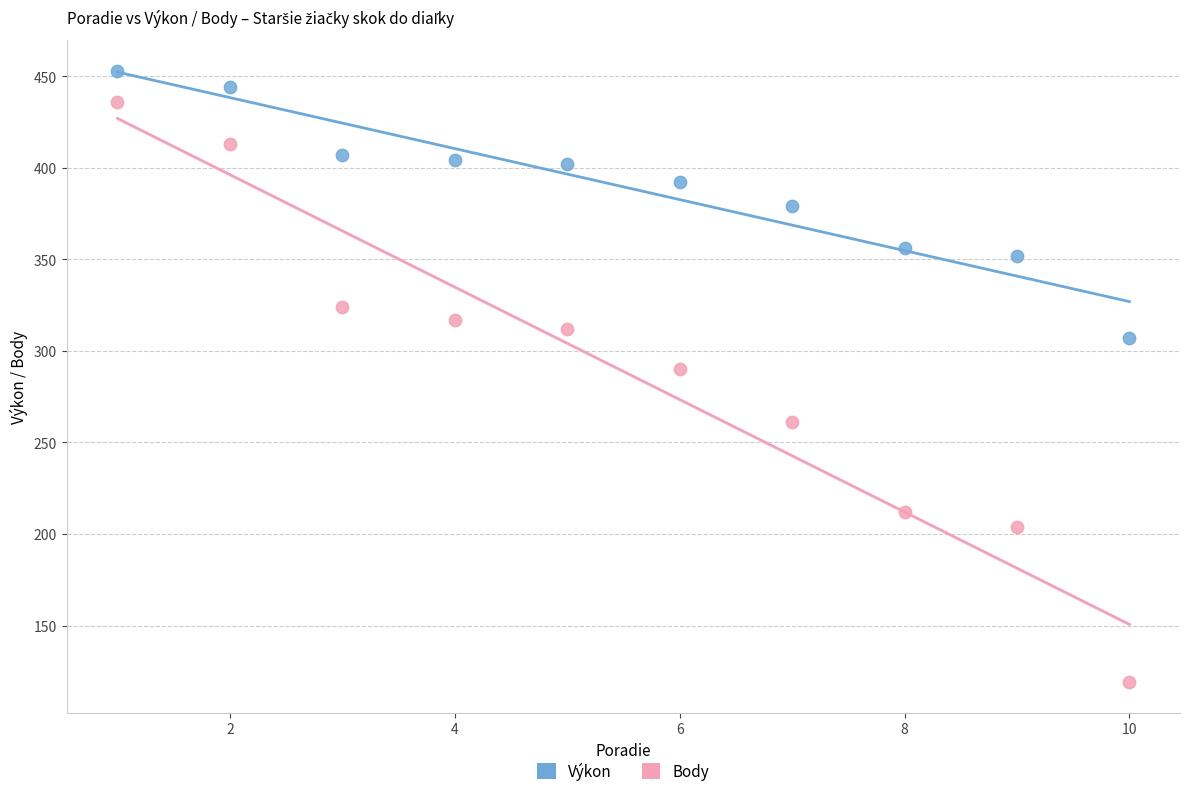

Which series contains the highest Y value?

Výkon